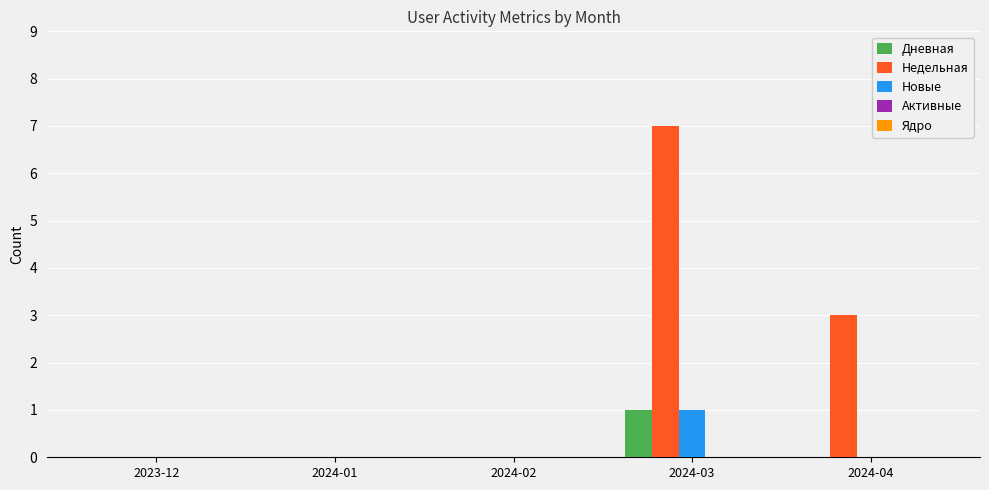

Which series has the largest total across all categories?

Недельная